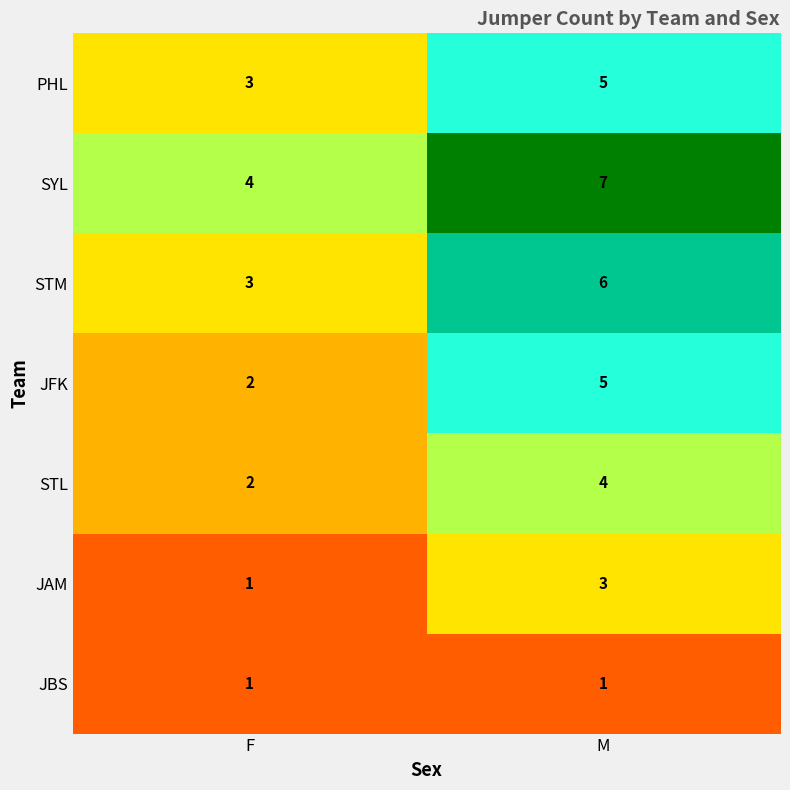

What is the difference between the maximum and minimum values in the STM series?

3